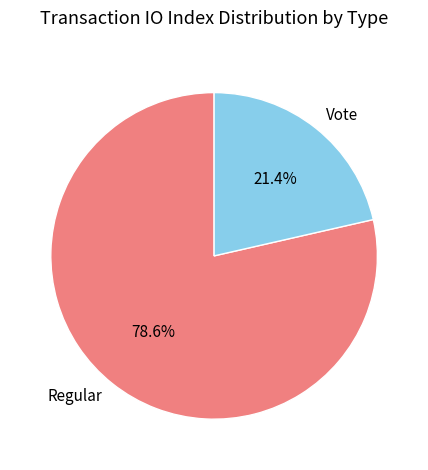

Which category has the biggest portion of the pie?

Regular